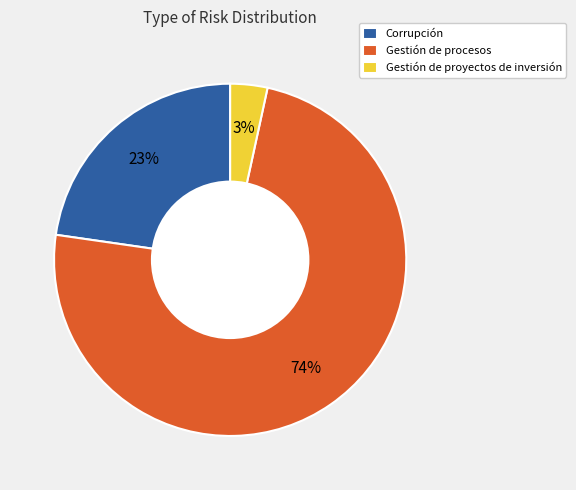

How many slices are in this pie chart?

3